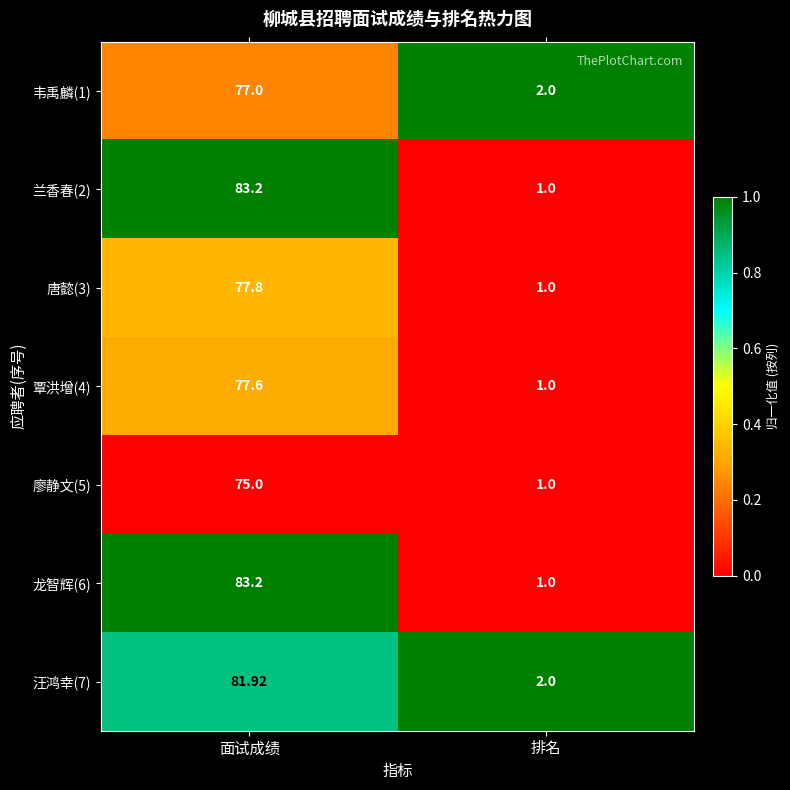

At which category is the sum across all series the highest?

面试成绩